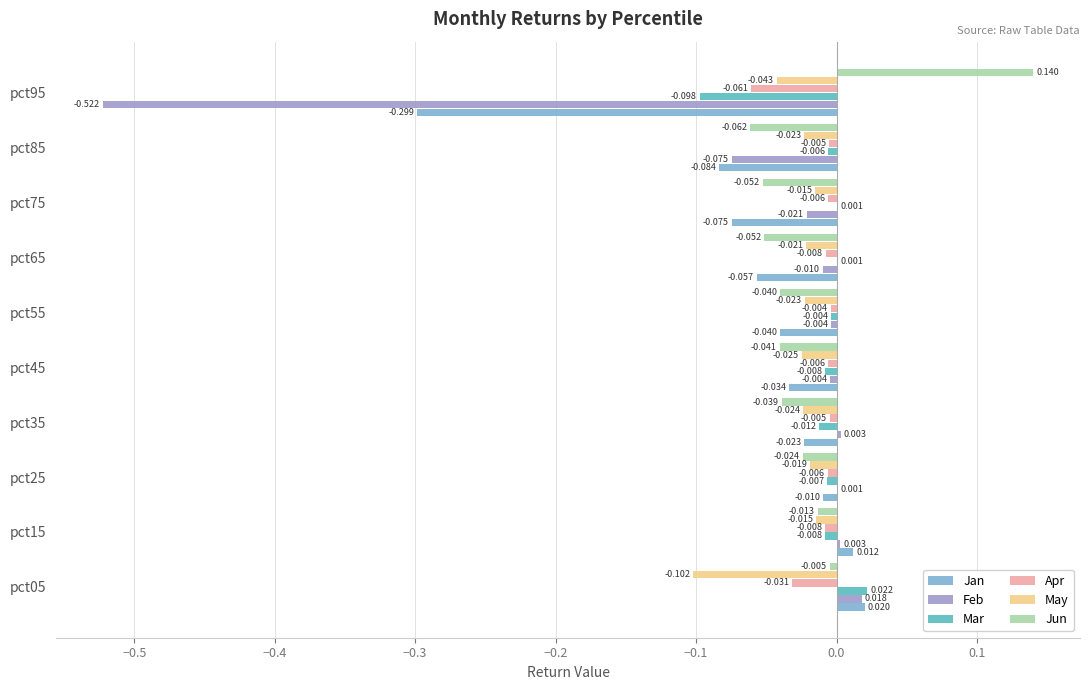

Is the value of May at pct75 greater than the value of Apr at pct35?

No